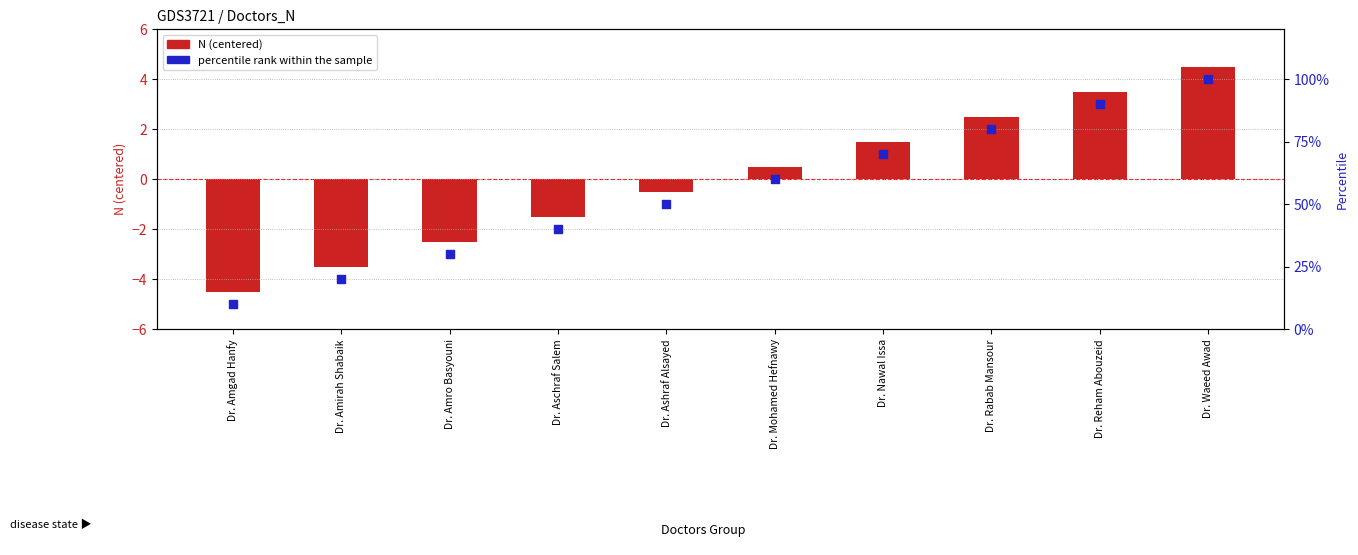

What are all the series names shown in the legend?

N (centered), percentile rank within the sample